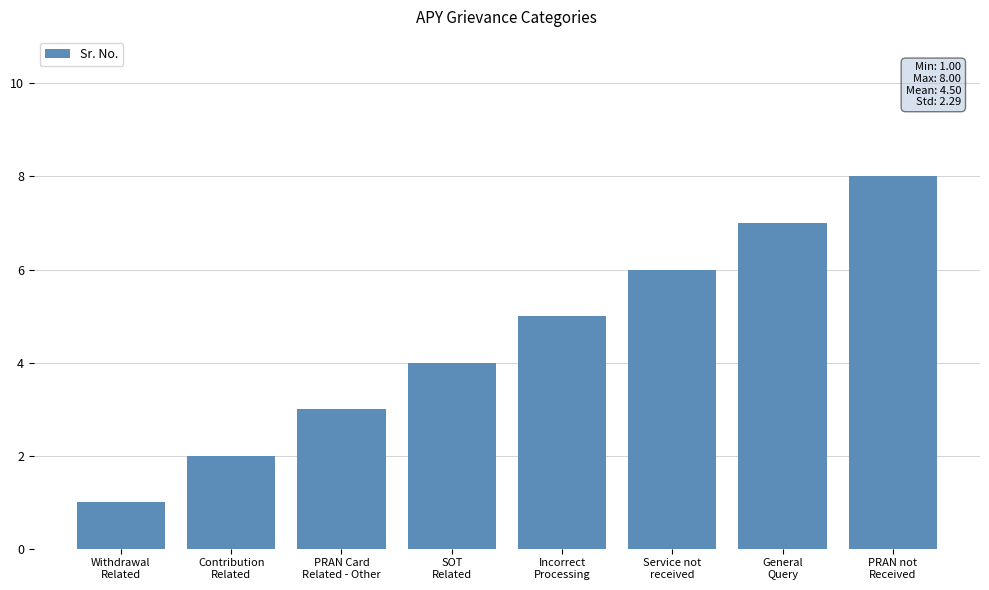

Between PRAN not
Received and SOT
Related, which is larger?

PRAN not
Received